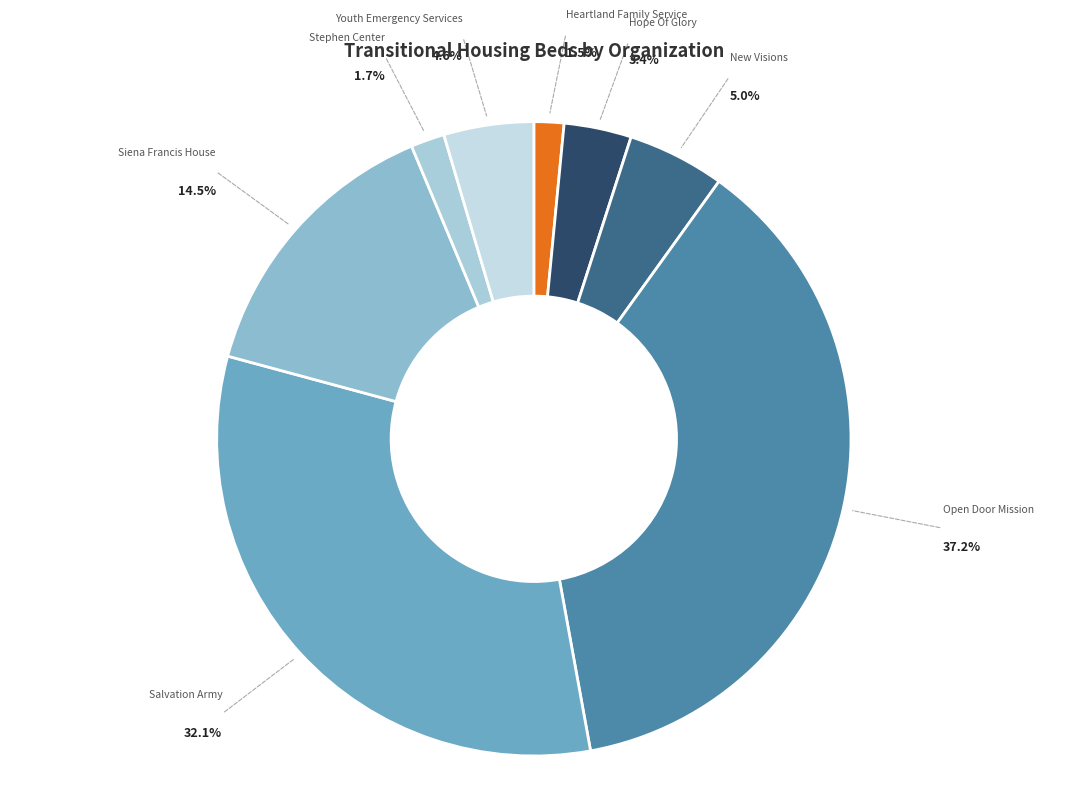

Rank the categories by value from lowest to highest.

Heartland Family Service, Stephen Center, Hope Of Glory, Youth Emergency Services, New Visions, Siena Francis House, Salvation Army, Open Door Mission